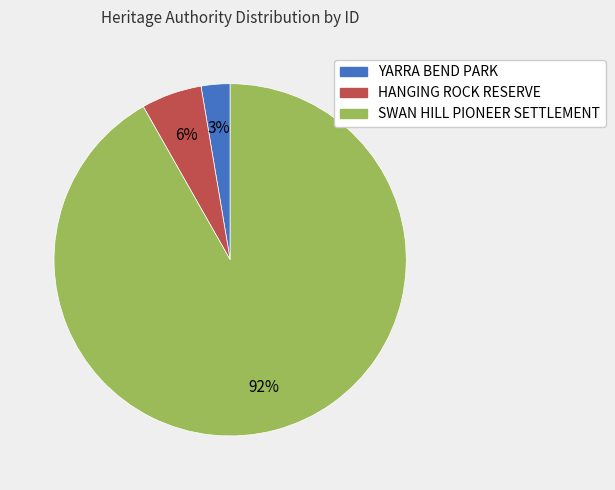

How many segments does this pie chart have?

3